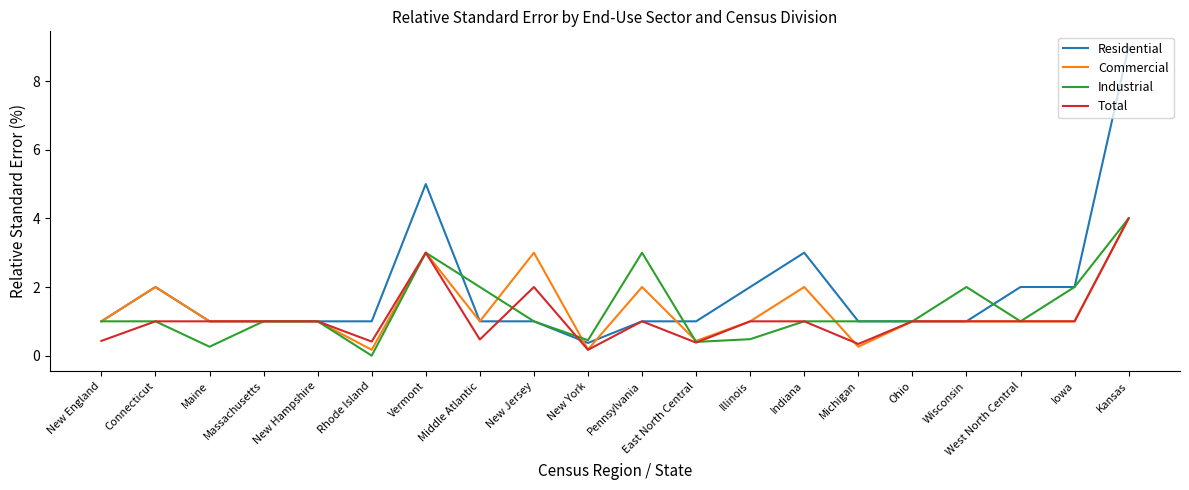

What is the maximum value for Residential?

9.0